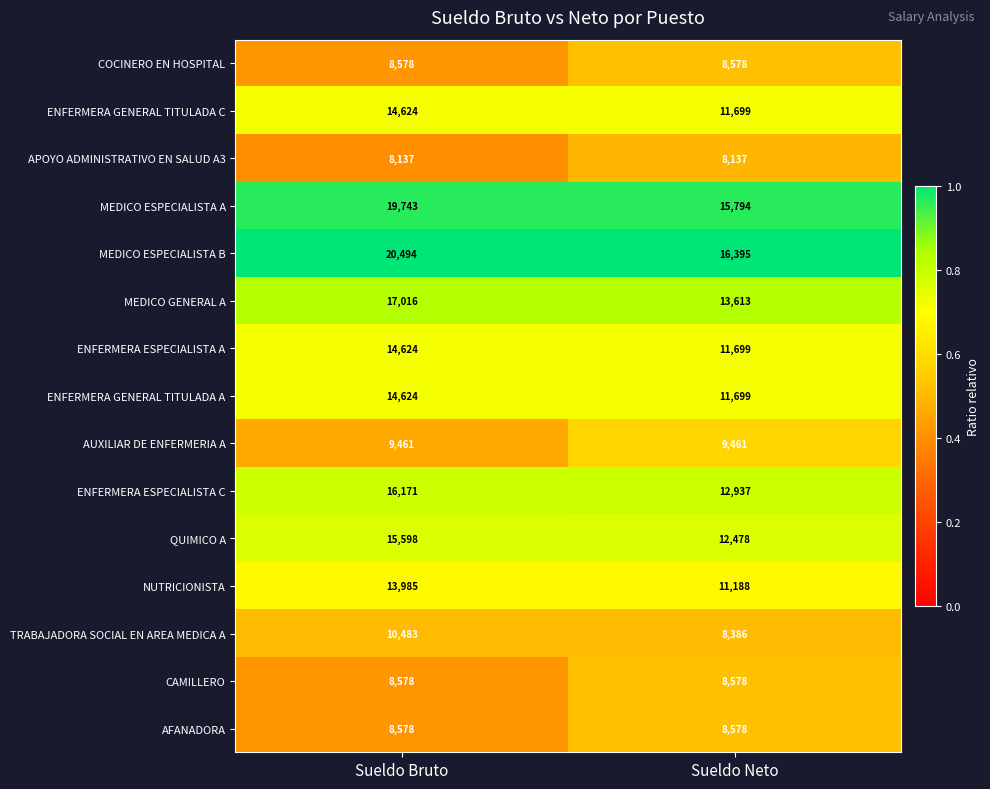

Which series has the largest total across all categories?

MEDICO ESPECIALISTA B